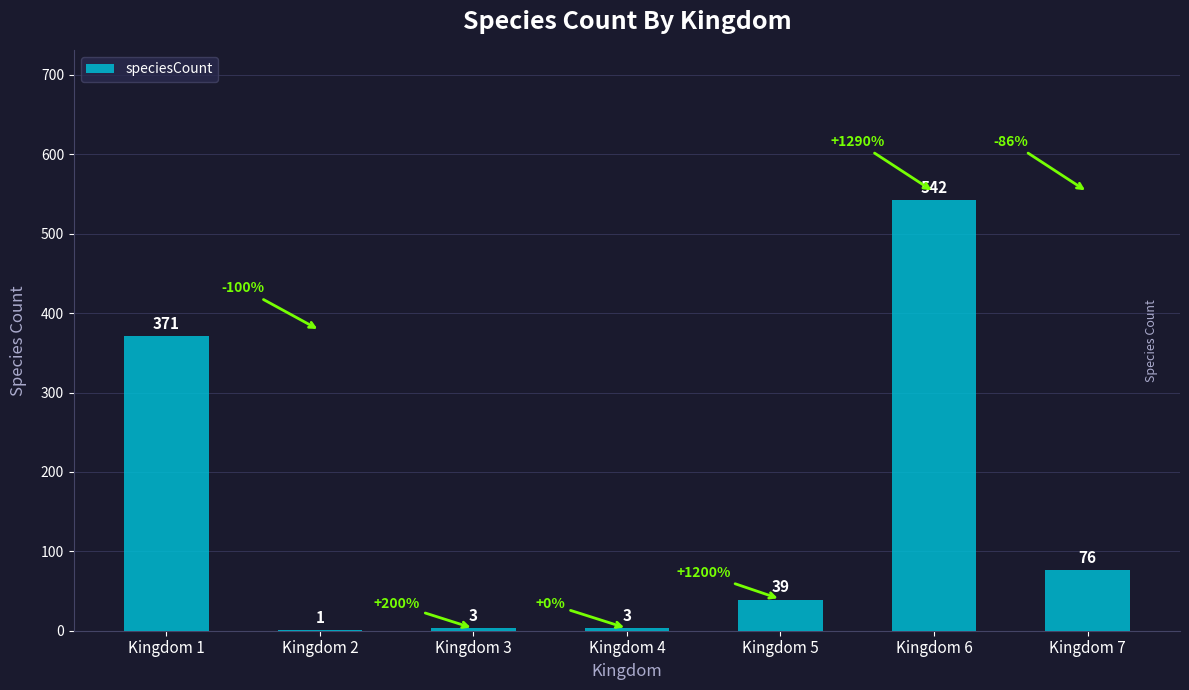

Are the bars horizontal?

No